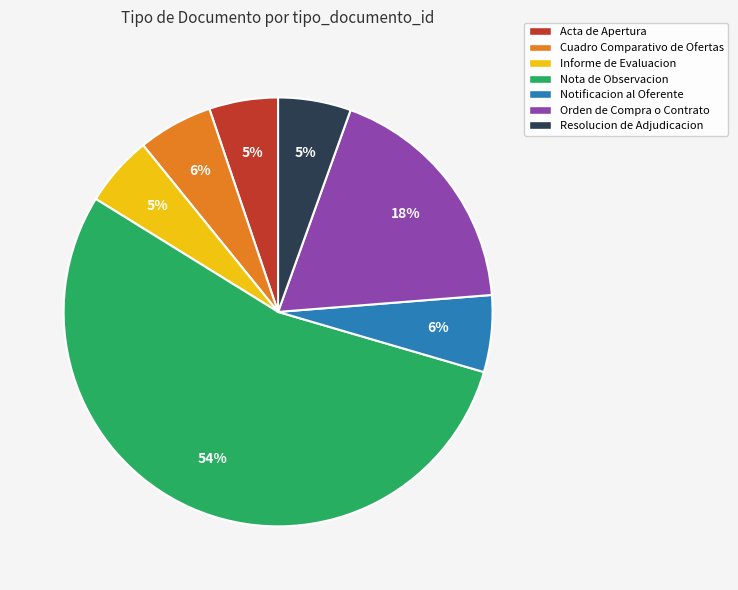

Is the sum of Resolucion de Adjudicacion and Informe de Evaluacion greater than half?

No